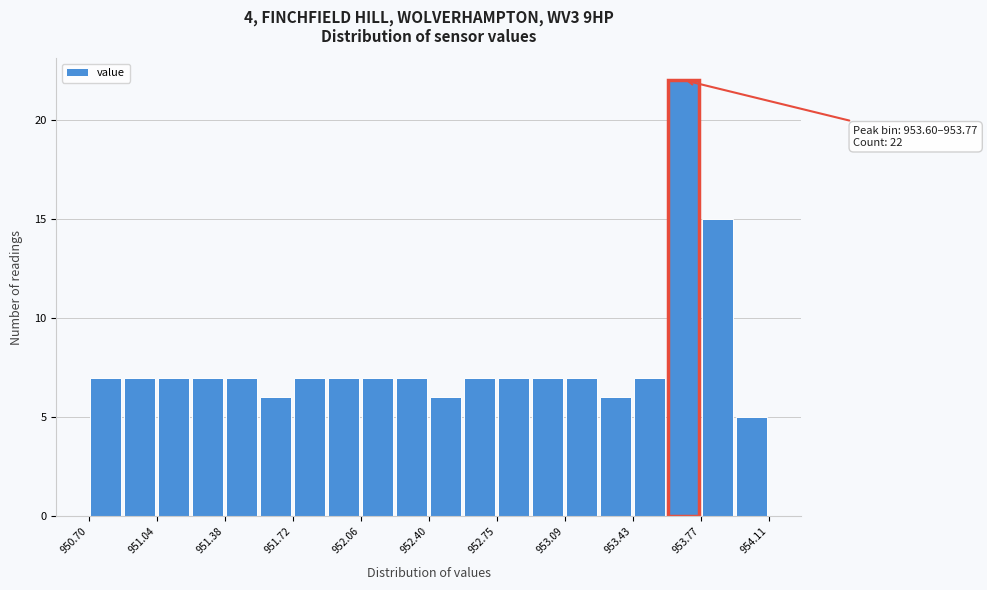

Read against the x-axis, roughly where is the centre of the tallest bar?

953.70